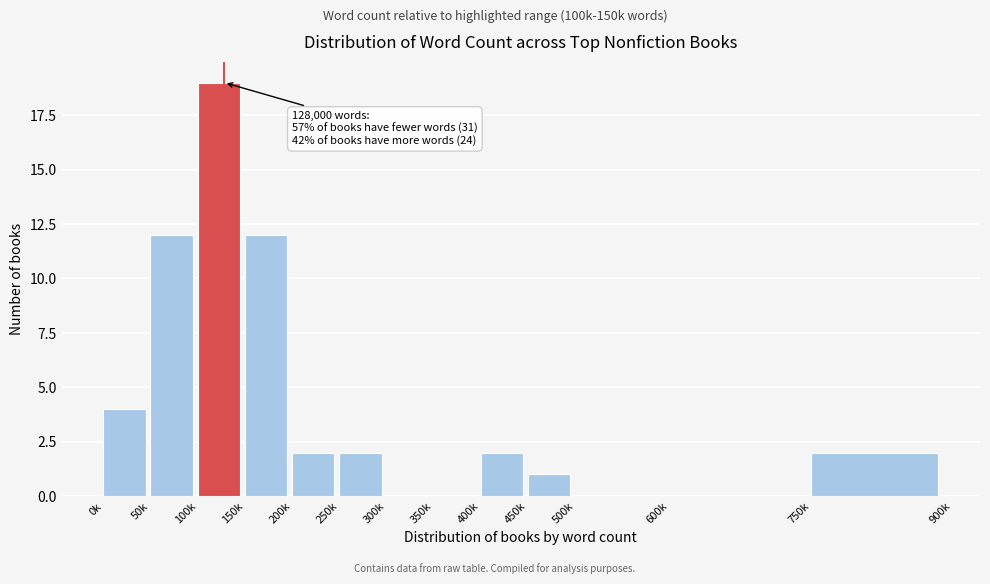

Reading right to left, what are all the values shown in this chart?

750k=2	600k=0	500k=0	450k=1	400k=2	350k=0	300k=0	250k=2	200k=2	150k=12	100k=19	50k=12	0k=4